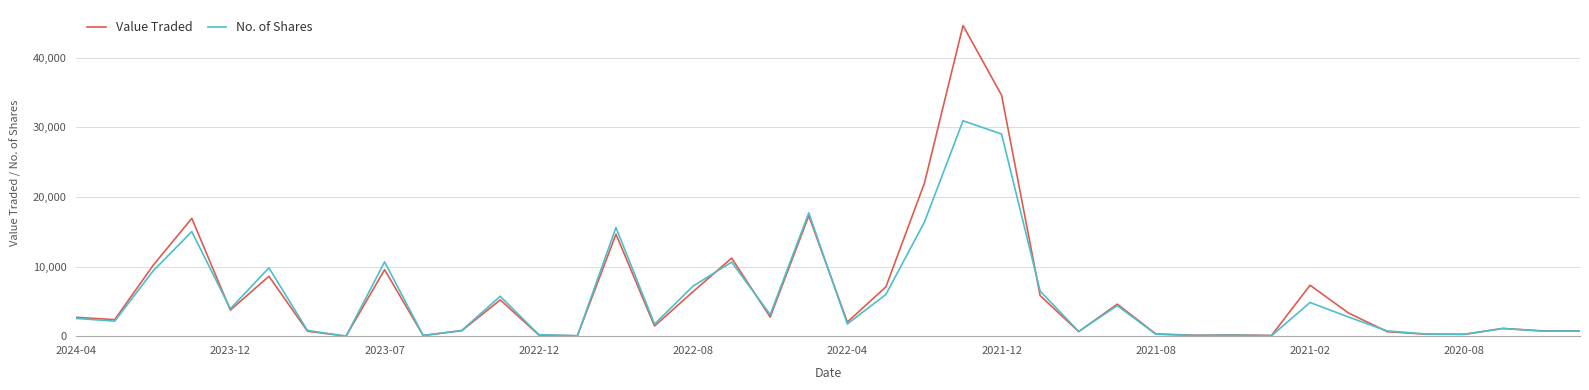

What is the greatest value displayed?

44623